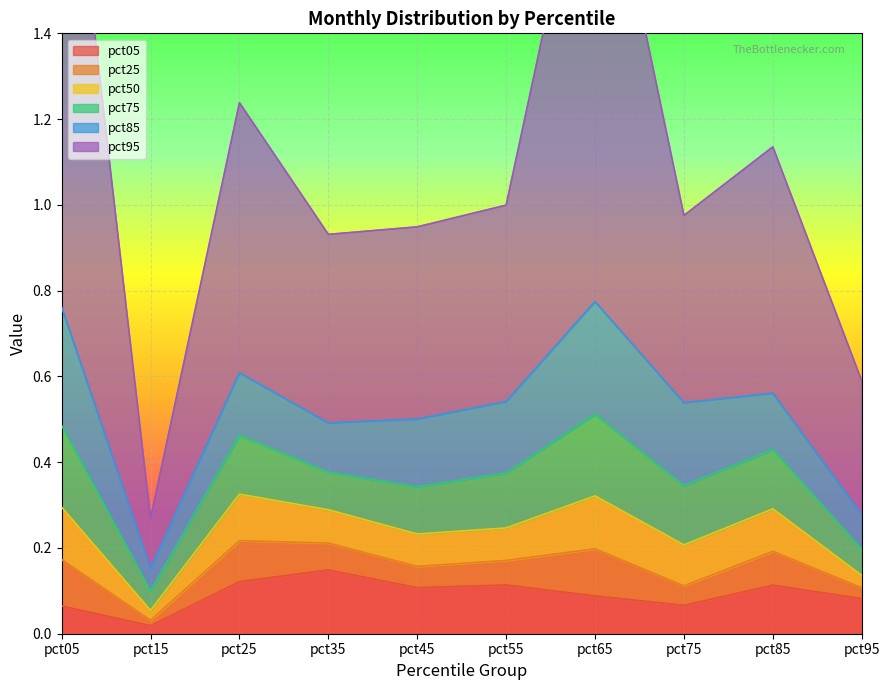

What is the lowest value of the pct95 series?

0.1